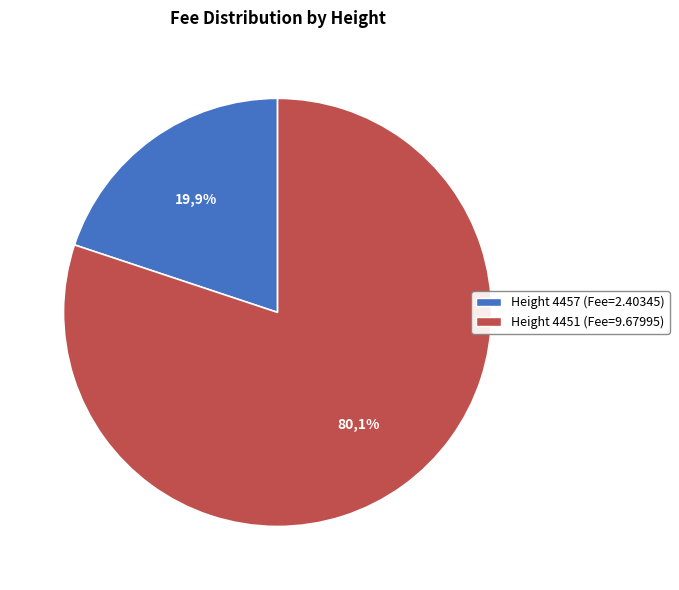

Rank the categories by value from highest to lowest.

4451, 4457